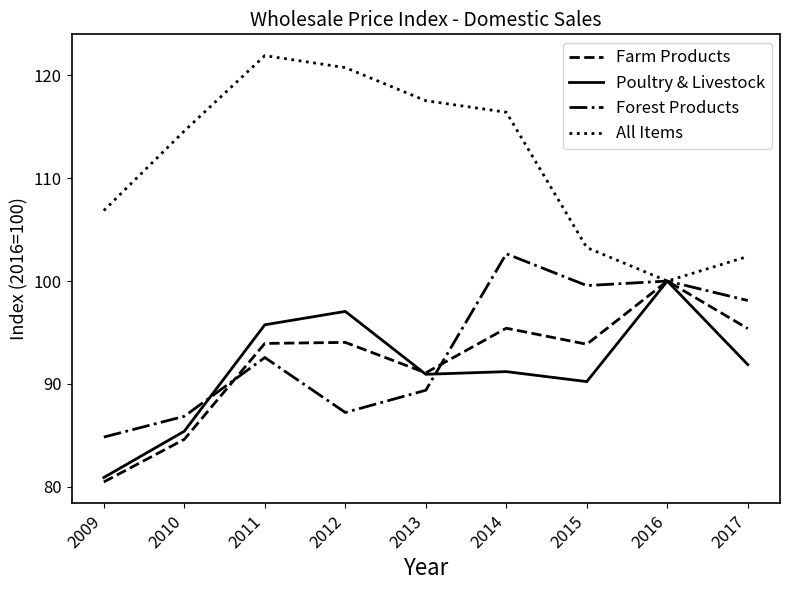

Is the value of All Items at 2015 greater than the value of Farm Products at 2010?

Yes